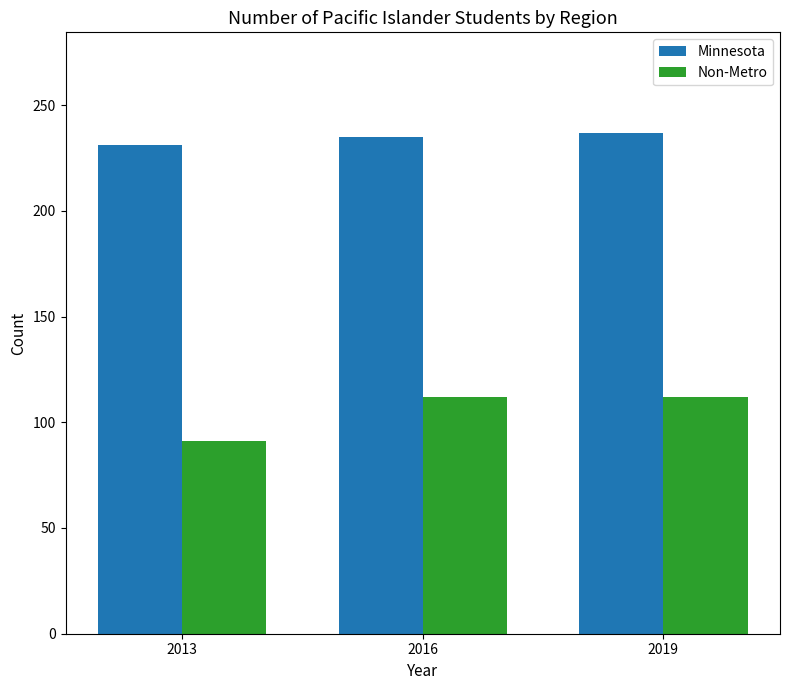

Between 2013 and 2019, which series saw the biggest shift?

Non-Metro